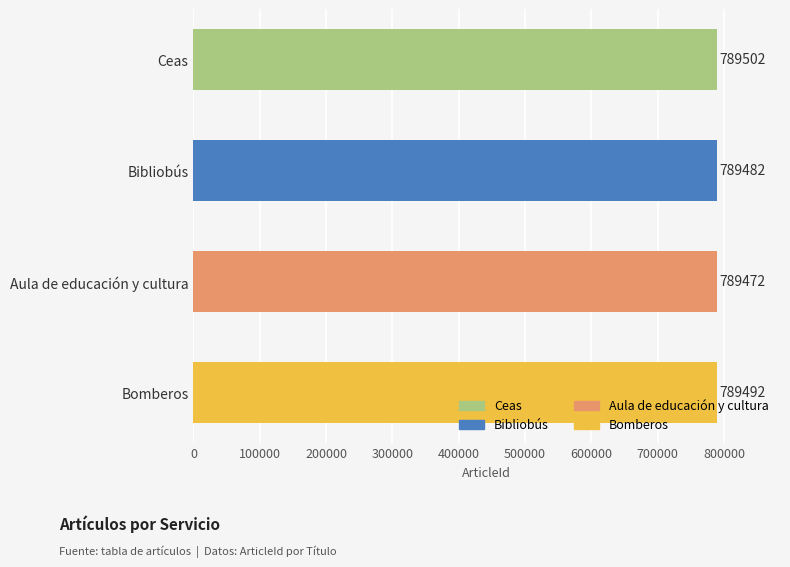

What is the sum of all values?

3157948